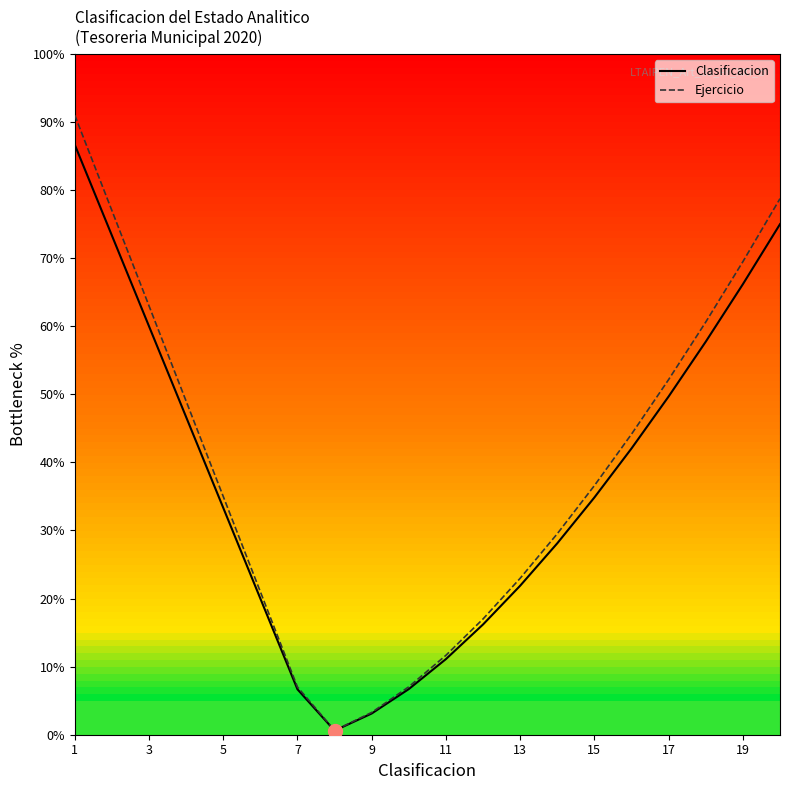

At which category is the sum across all series the highest?

1